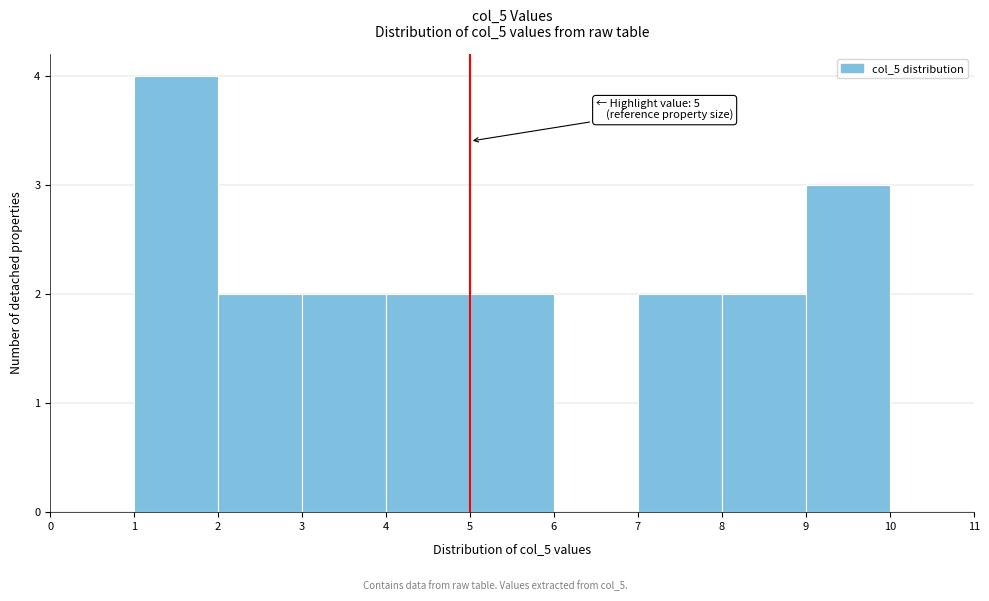

Which range on the x-axis has the tallest bar?

1 to 2